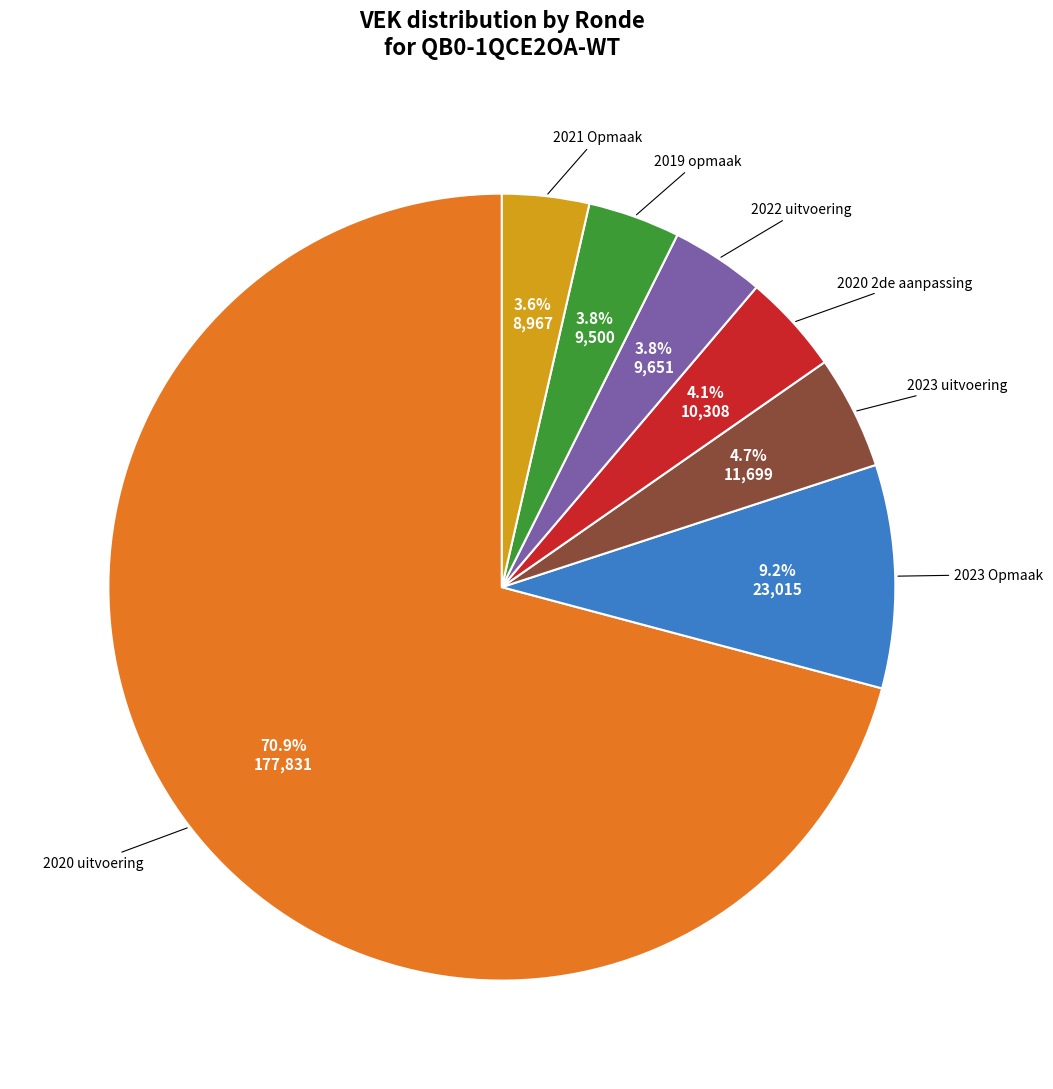

To the nearest percent, what is the difference between the largest and smallest slice percentages?

67%